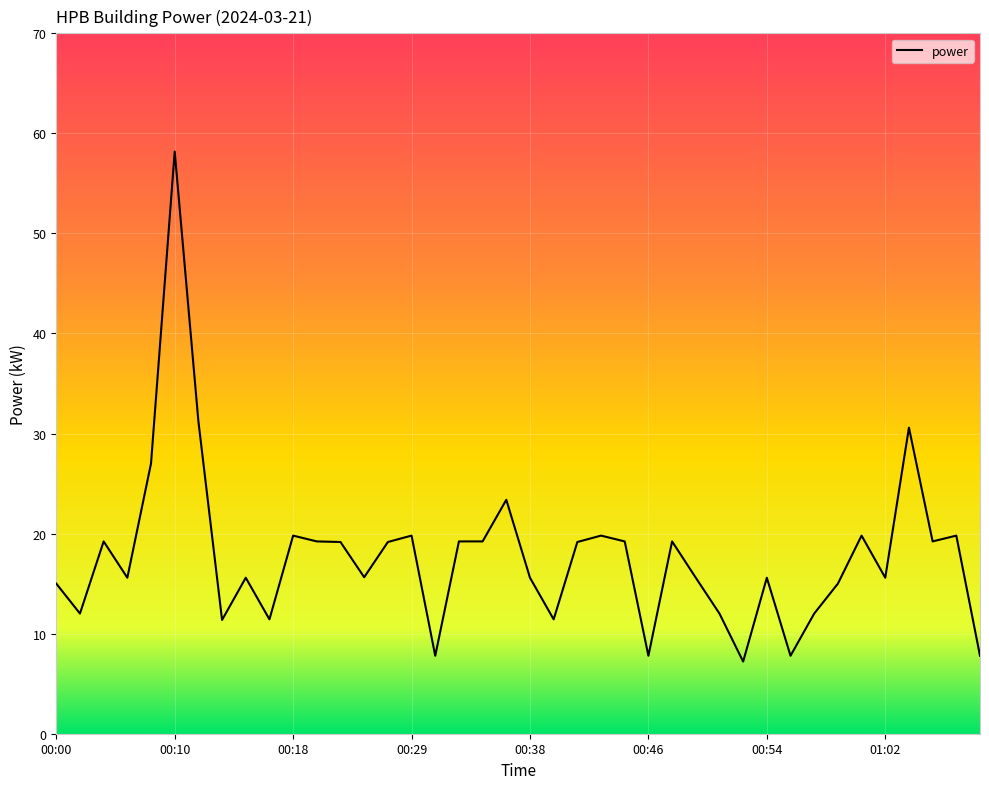

How many lines are shown in the chart?

1